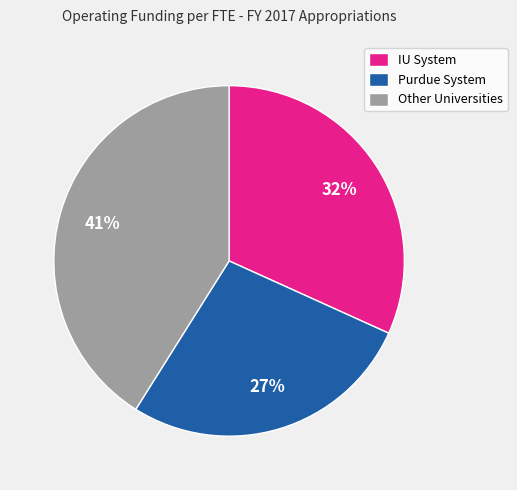

Is it true that Purdue System is 38% of the pie?

False